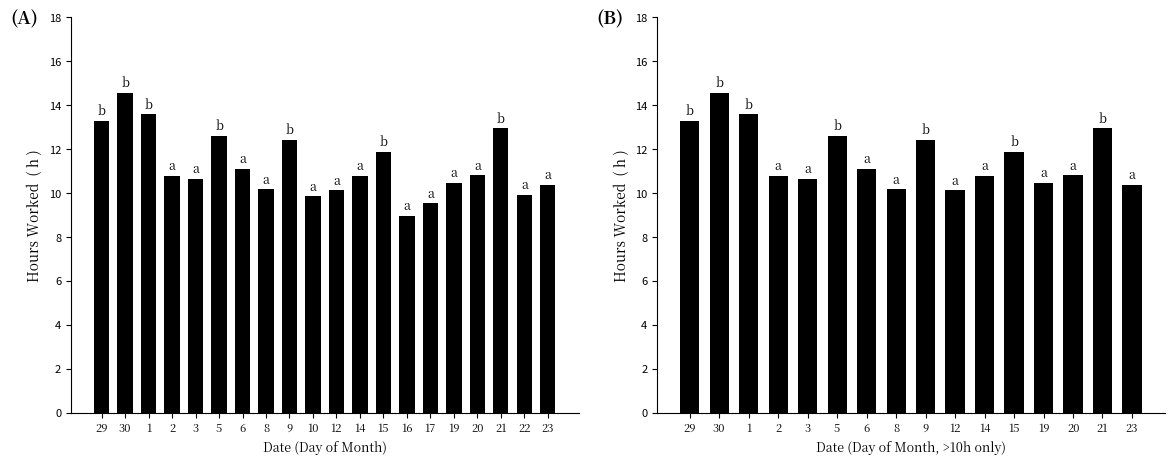

What is the sum of the values at 5 and 14?

23.4